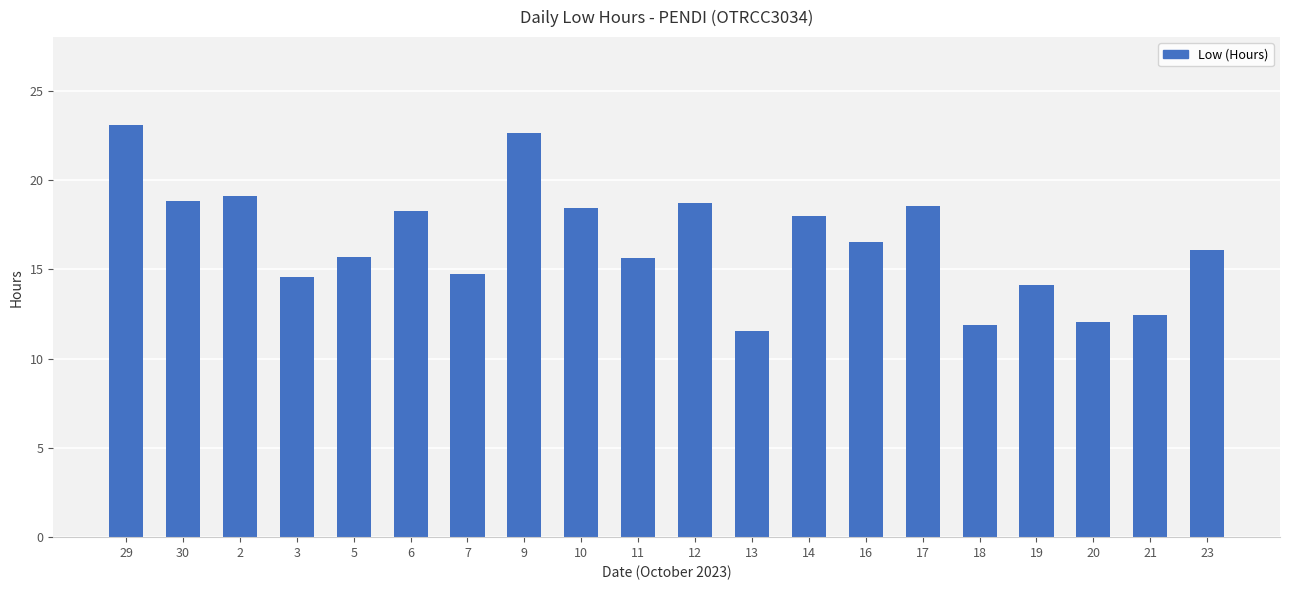

At which category does the chart reach its minimum across all series?

13